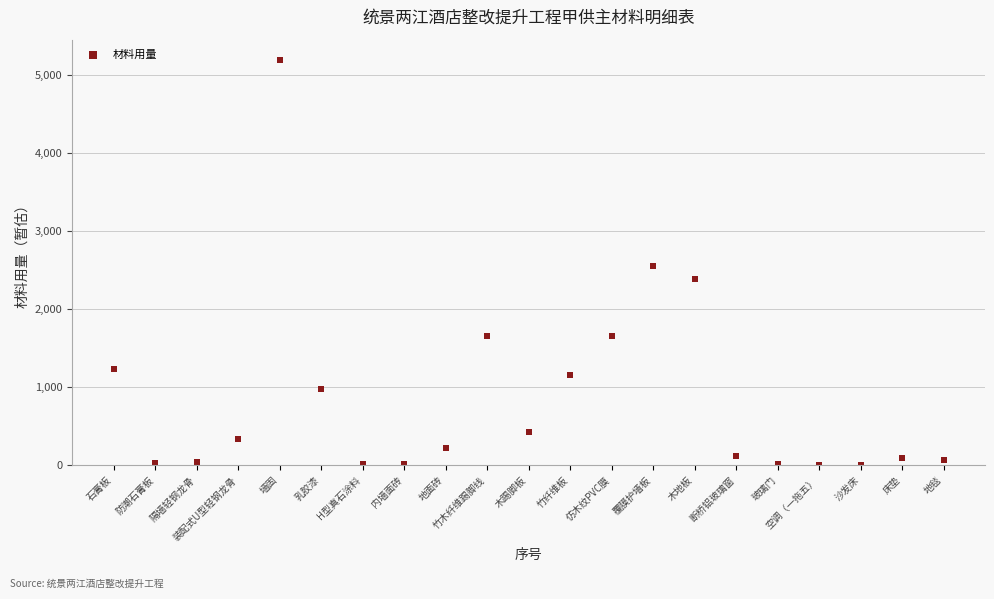

What is the range of Y values (max minus min)?

5189.6